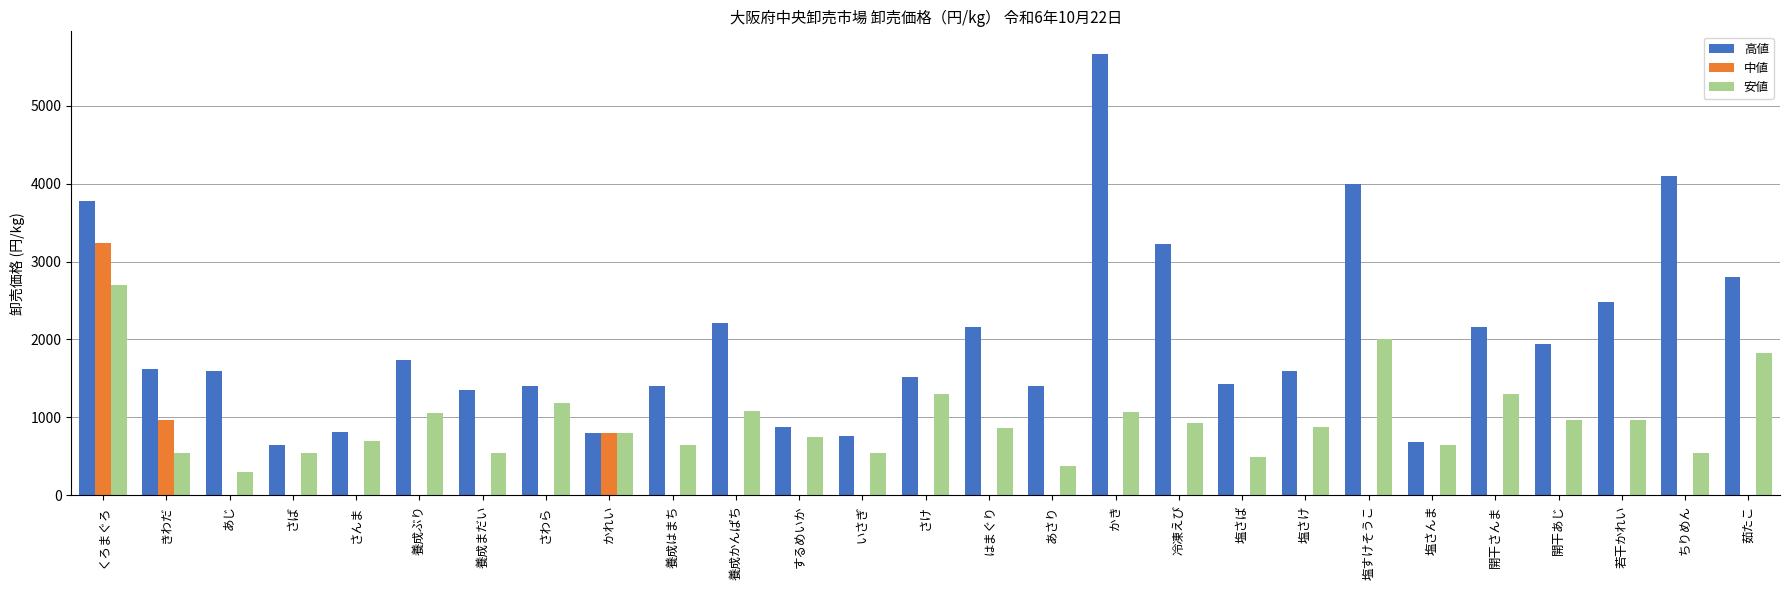

How many data points in 中値 are above 0?

3